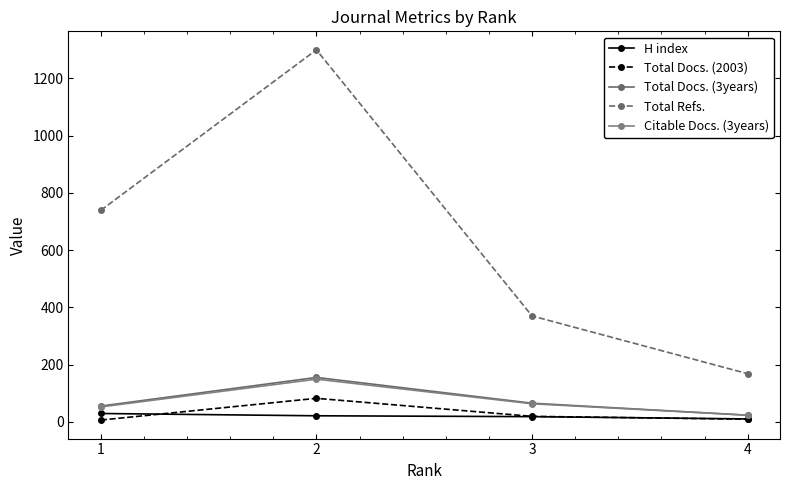

What is the highest value of the Total Docs. (3years) series?

155